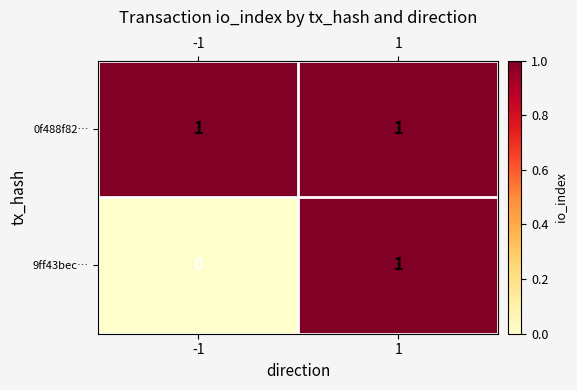

Reading left to right, extract all data points from this chart.

0f488f82…: 1	1
9ff43bec…: 0	1